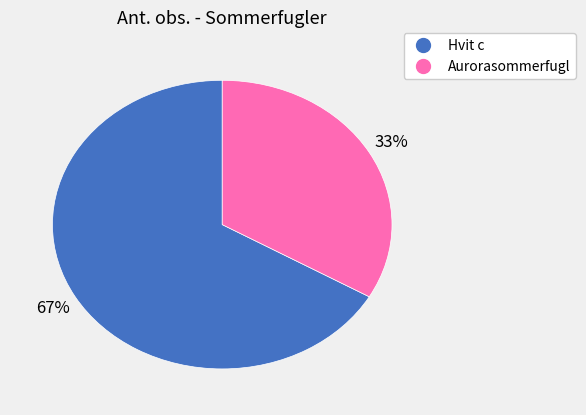

Which category accounts for the majority?

Hvit c